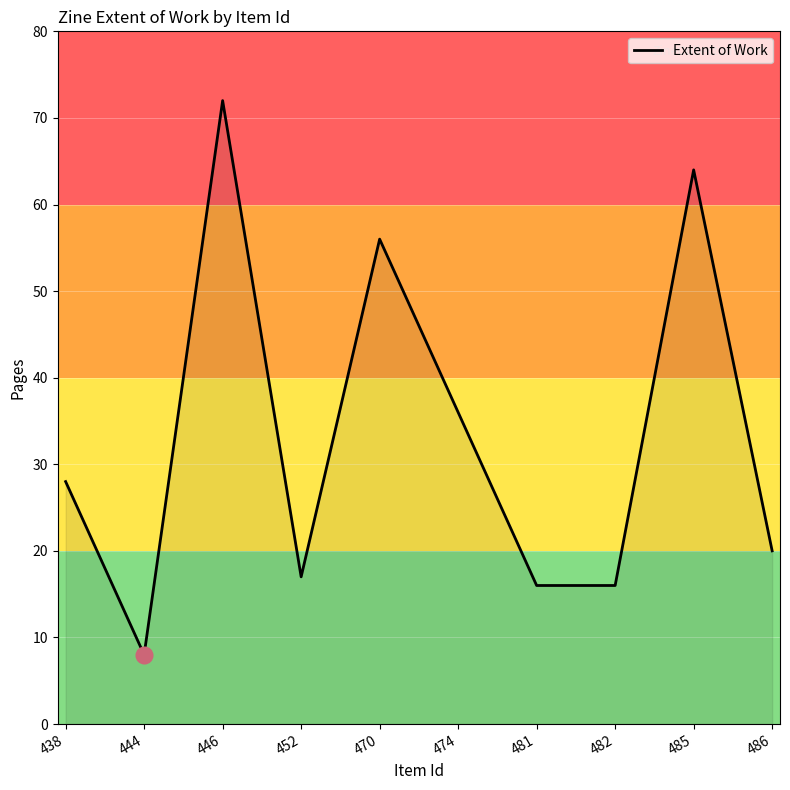

The chart shows a value of 16 at 482. True or false?

True